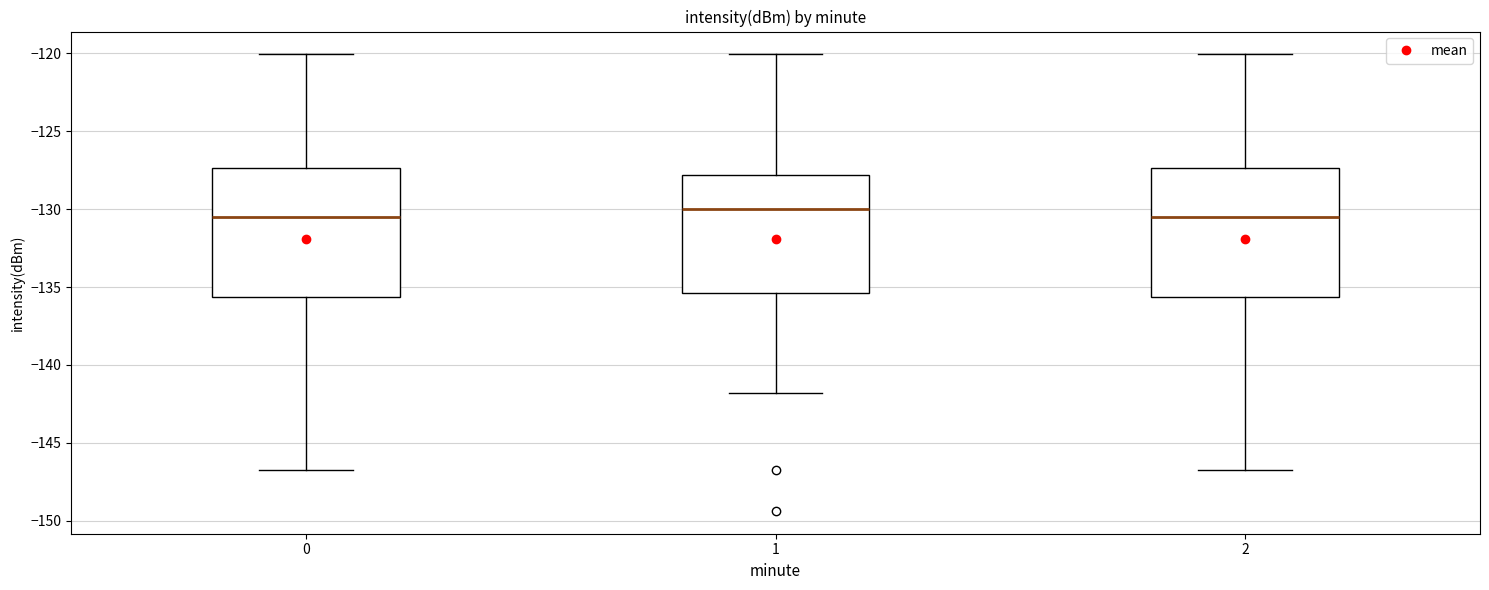

Which box has the highest median line?

1